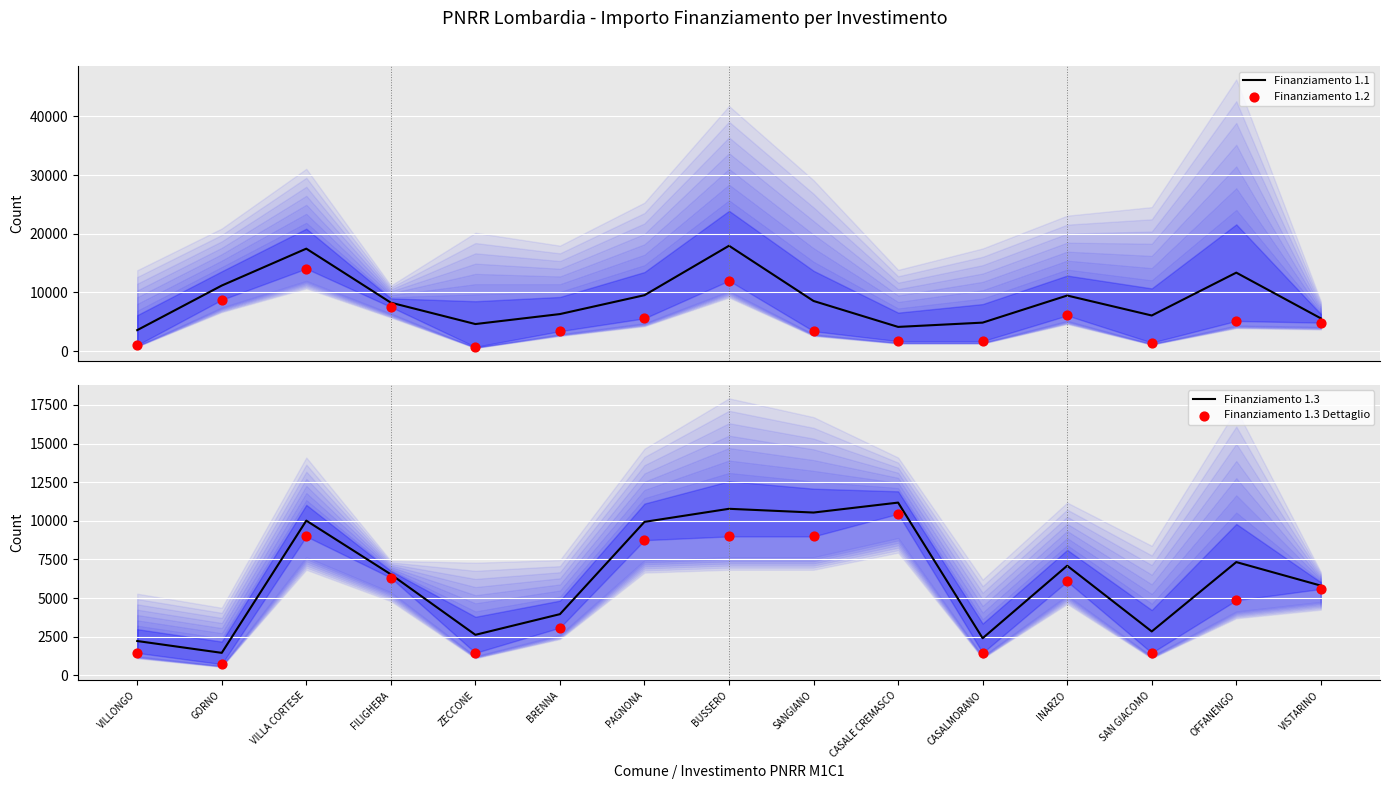

What is the total value across all series at CASALE CREMASCO?

27459.0